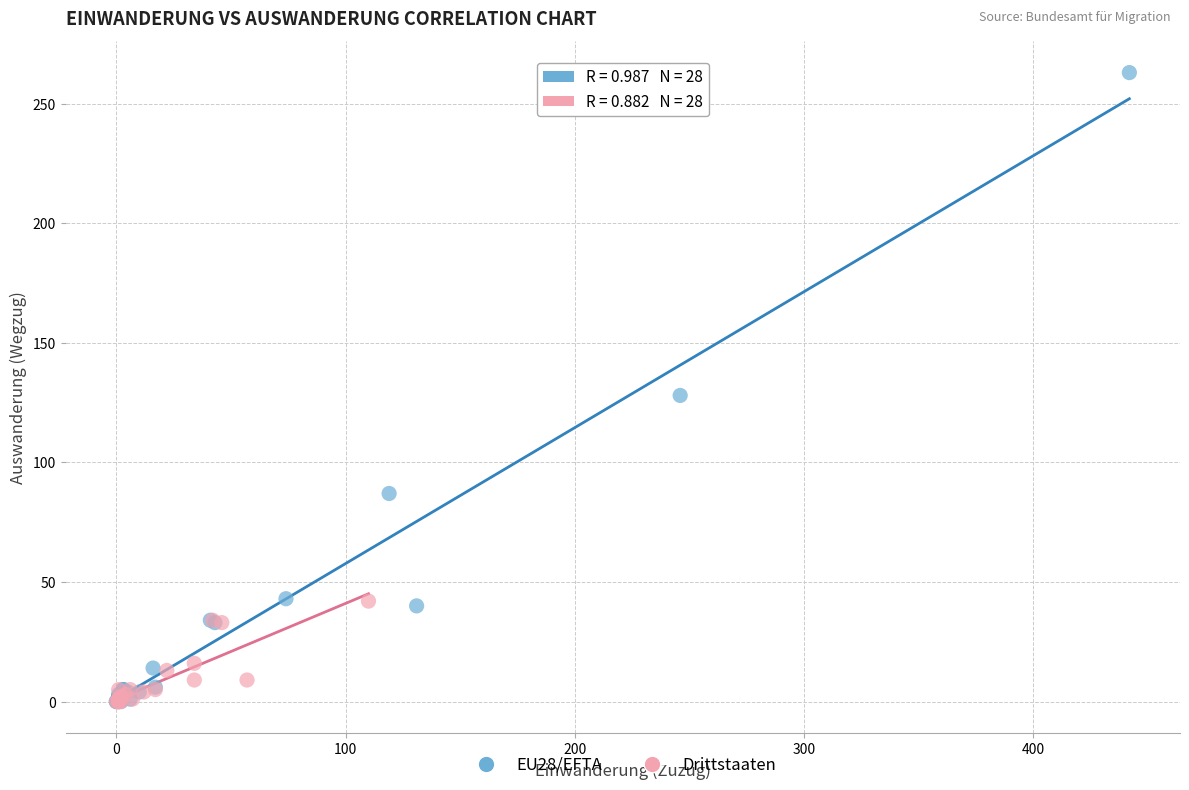

Which series contains the highest Y value?

EU28/EFTA